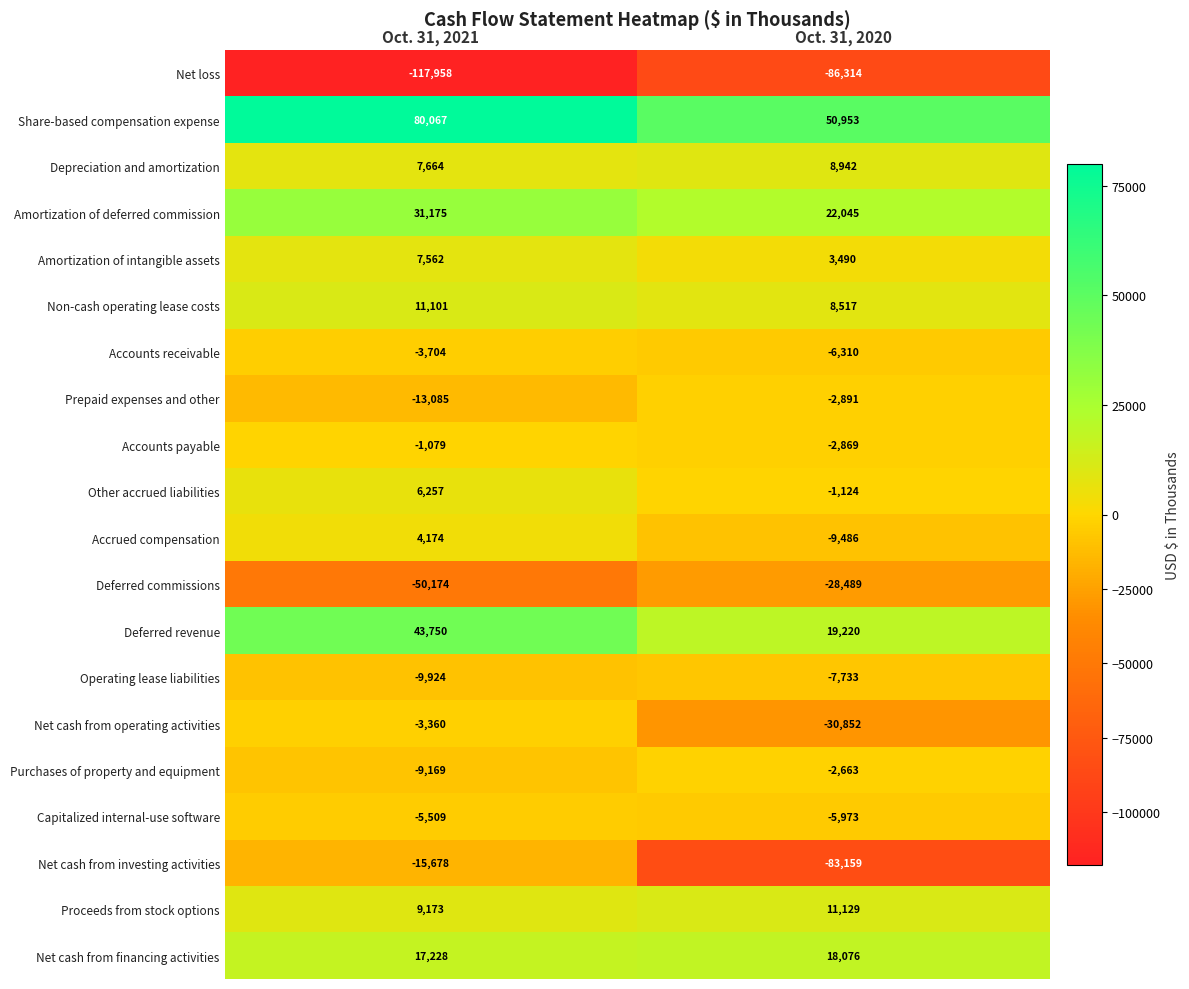

What is the difference between the maximum and minimum values in the Net loss series?

31644